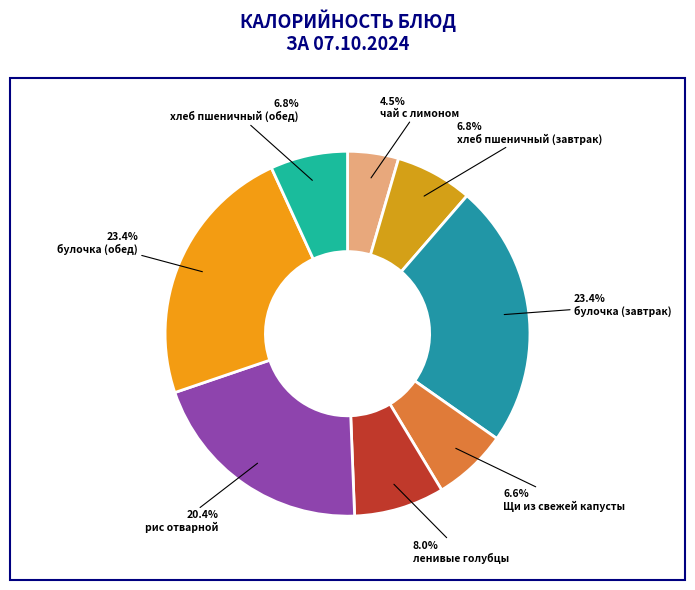

Does булочка (обед) represent more than half of the total?

No